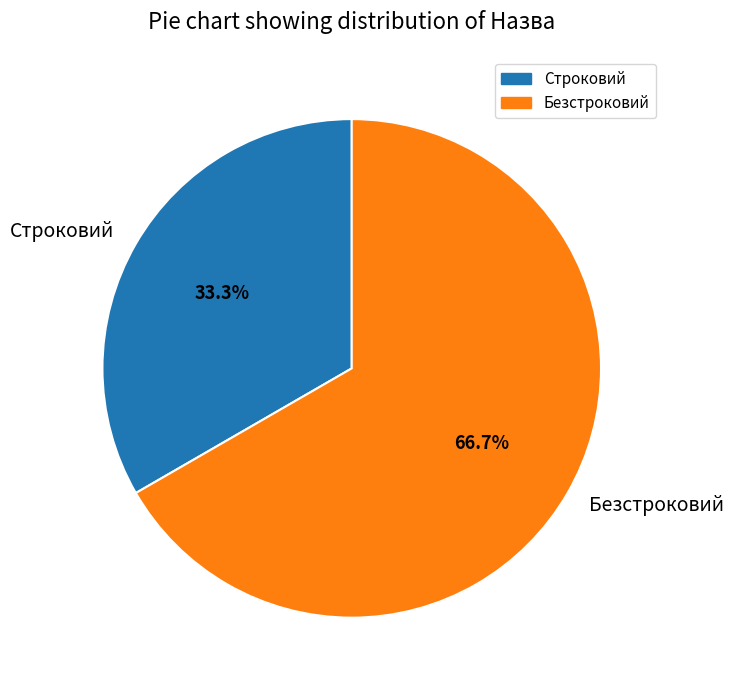

Rank the categories by value from highest to lowest.

Безстроковий, Строковий